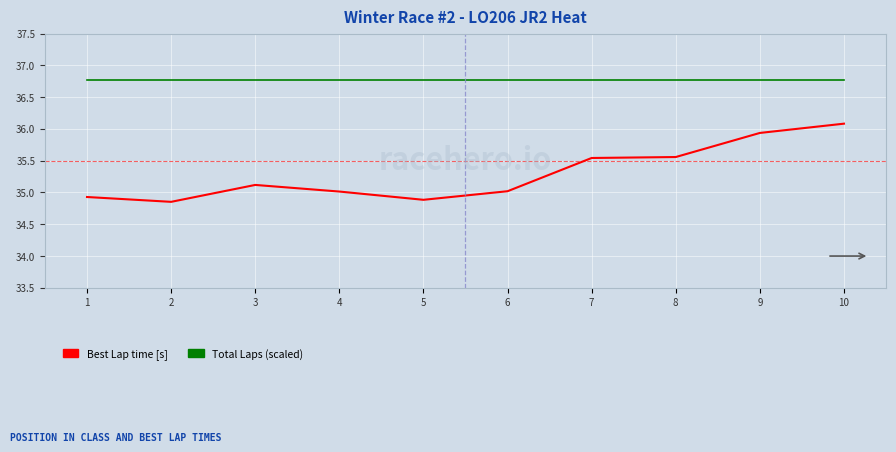

What is the difference between the maximum and minimum values in the Best Lap time [s] series?

1.2